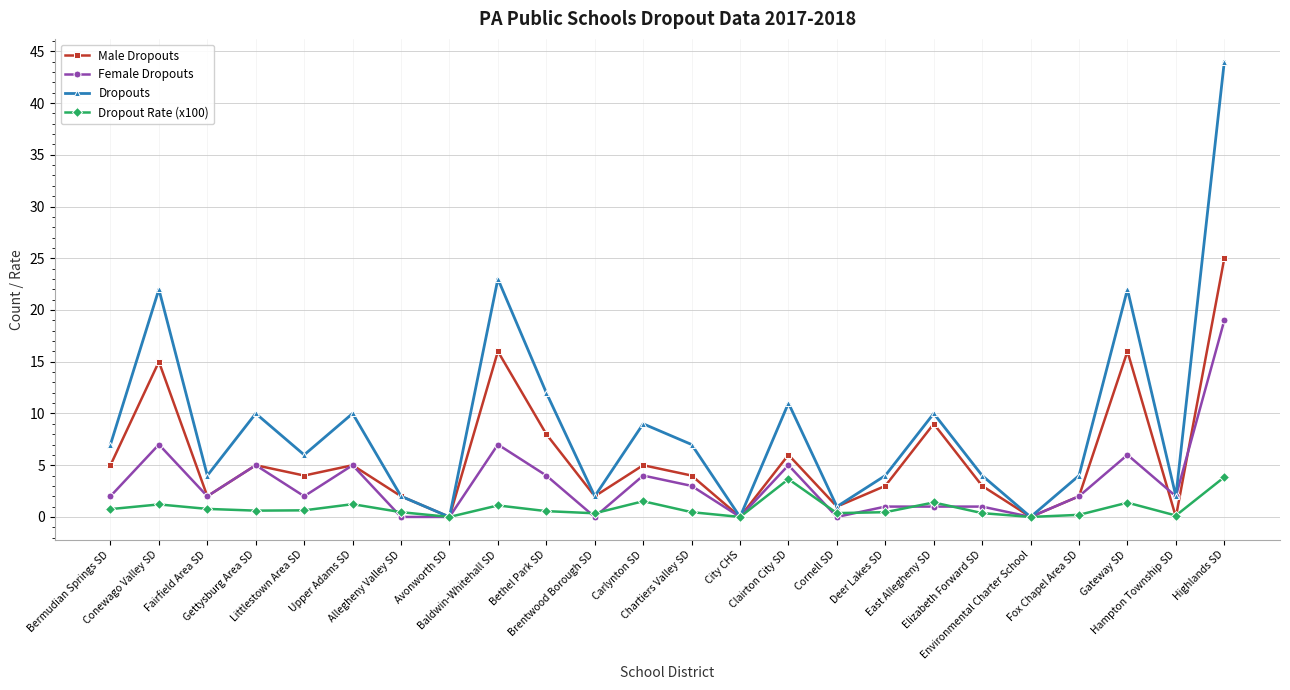

What position from the left is Clairton City SD?

15